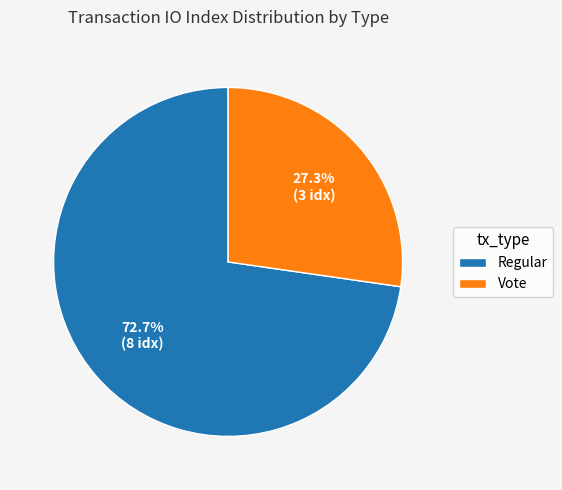

What is the ratio of the value at Vote to the value at Regular?

0.4